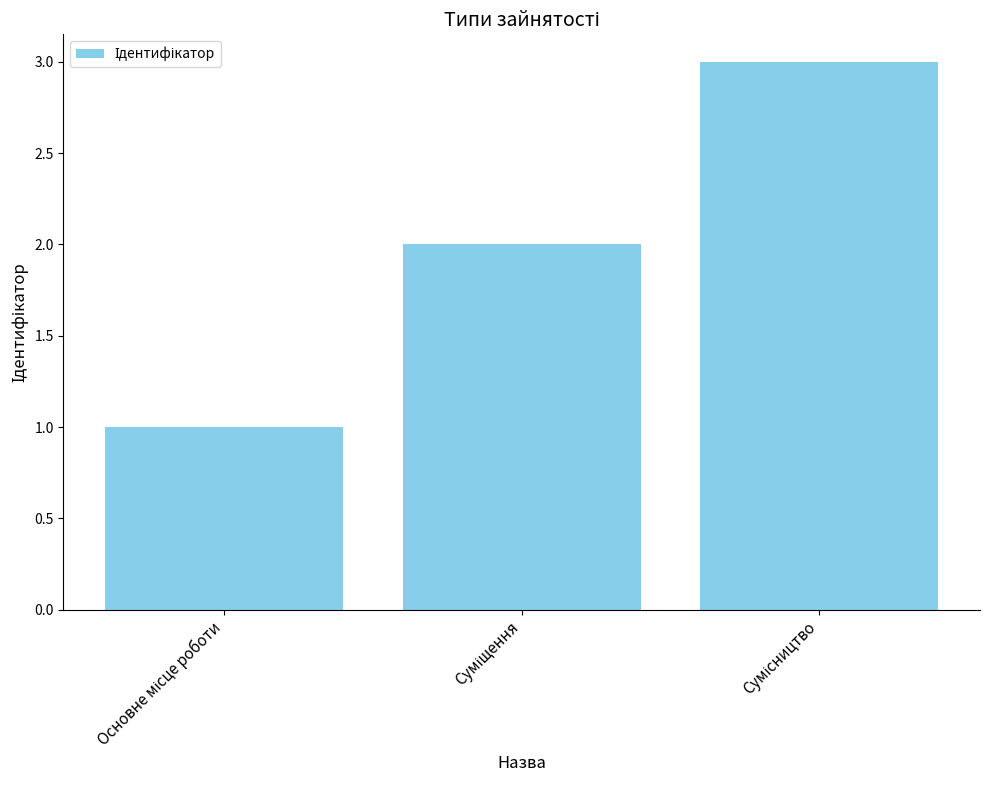

What is the value of the 3rd bar from the left?

3